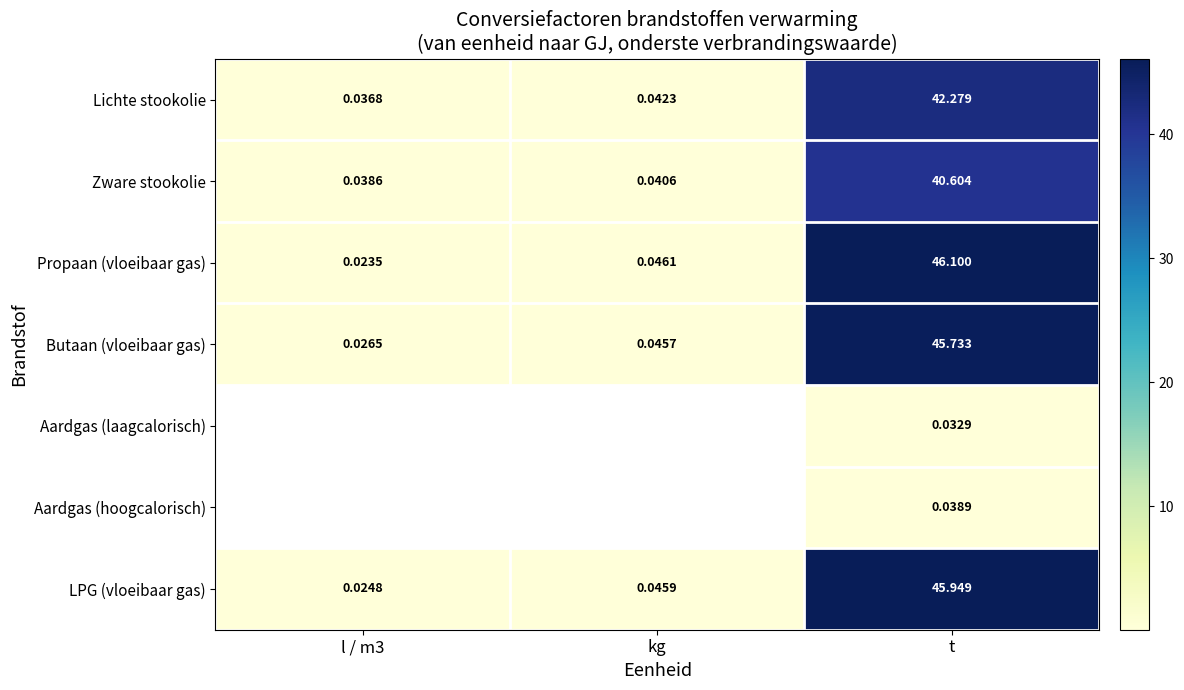

Which category has the highest value in the Propaan (vloeibaar gas) series?

t